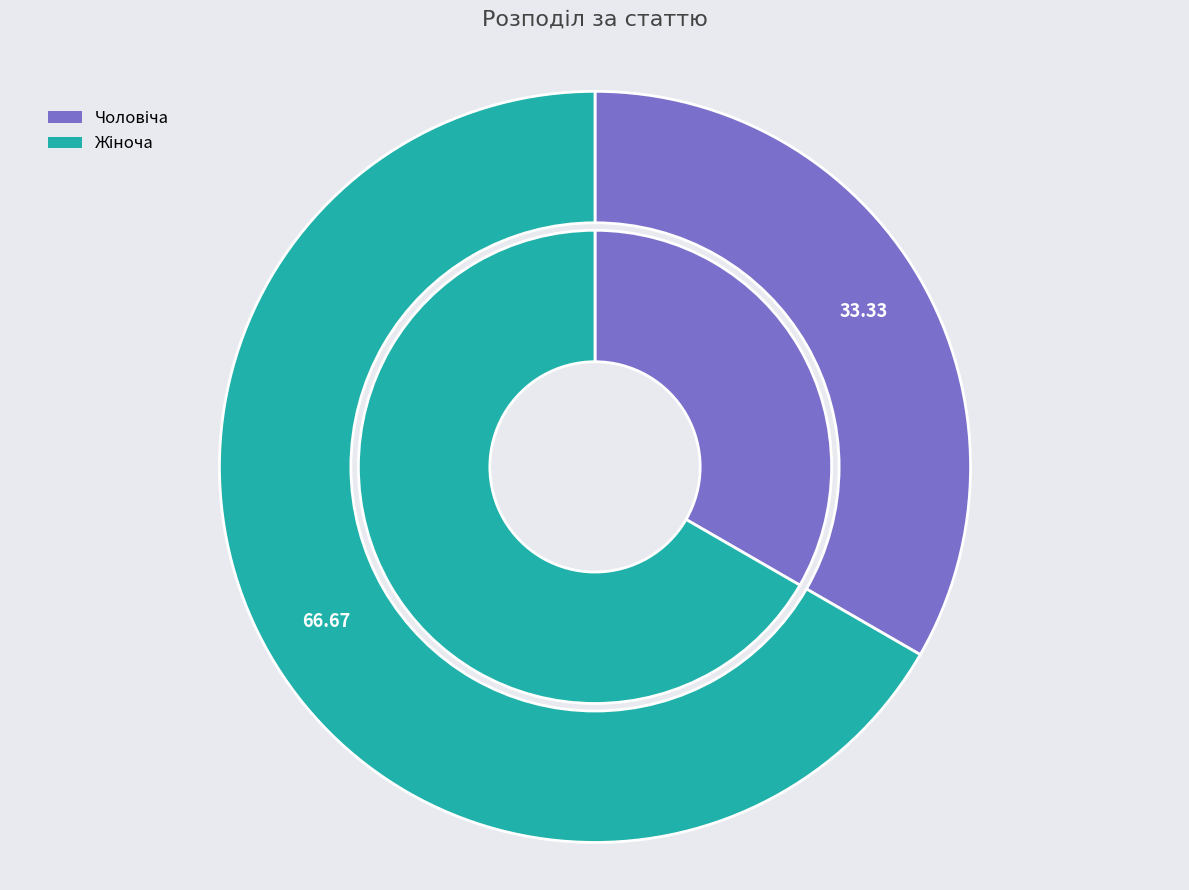

Which category has the biggest portion of the pie?

Жіноча